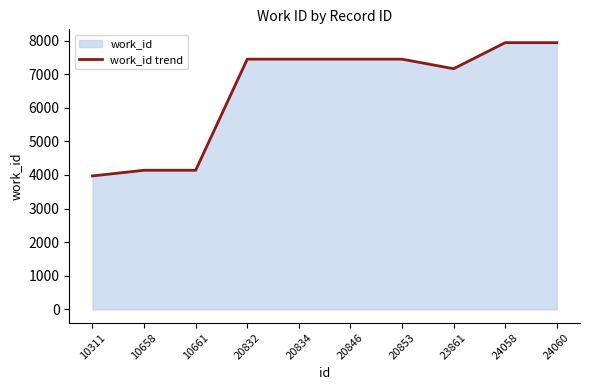

What is the difference between the maximum and minimum values?

3966